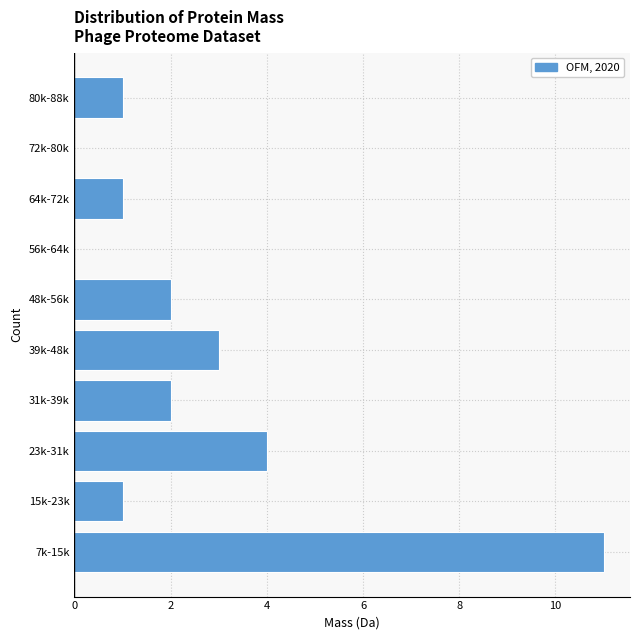

Reading top to bottom, what are all the values shown in this chart?

80k-88k=1	72k-80k=0	64k-72k=1	56k-64k=0	48k-56k=2	39k-48k=3	31k-39k=2	23k-31k=4	15k-23k=1	7k-15k=11